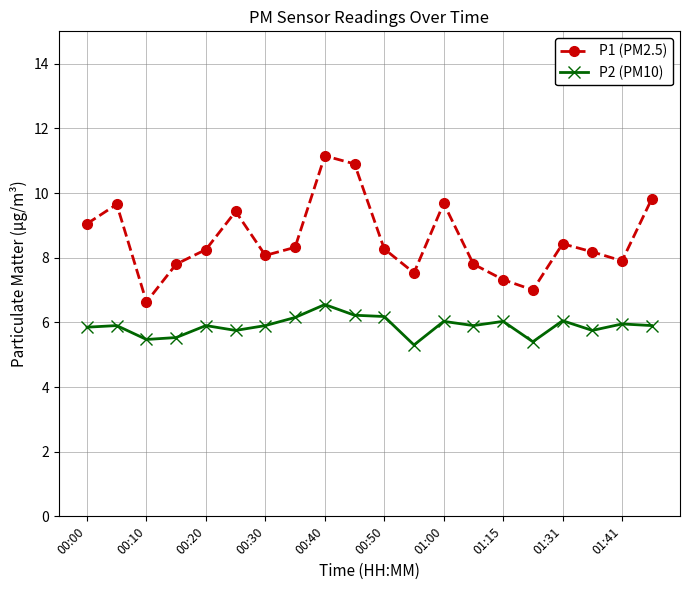

Which series has the largest range (max minus min)?

P1 (PM2.5)